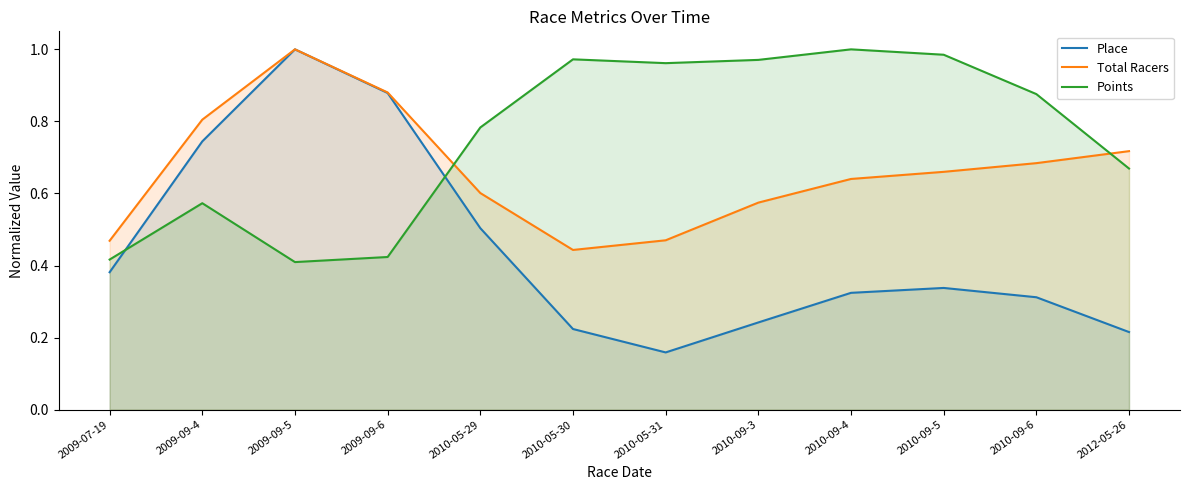

Read the Place value at 2009-09-5.

1.0